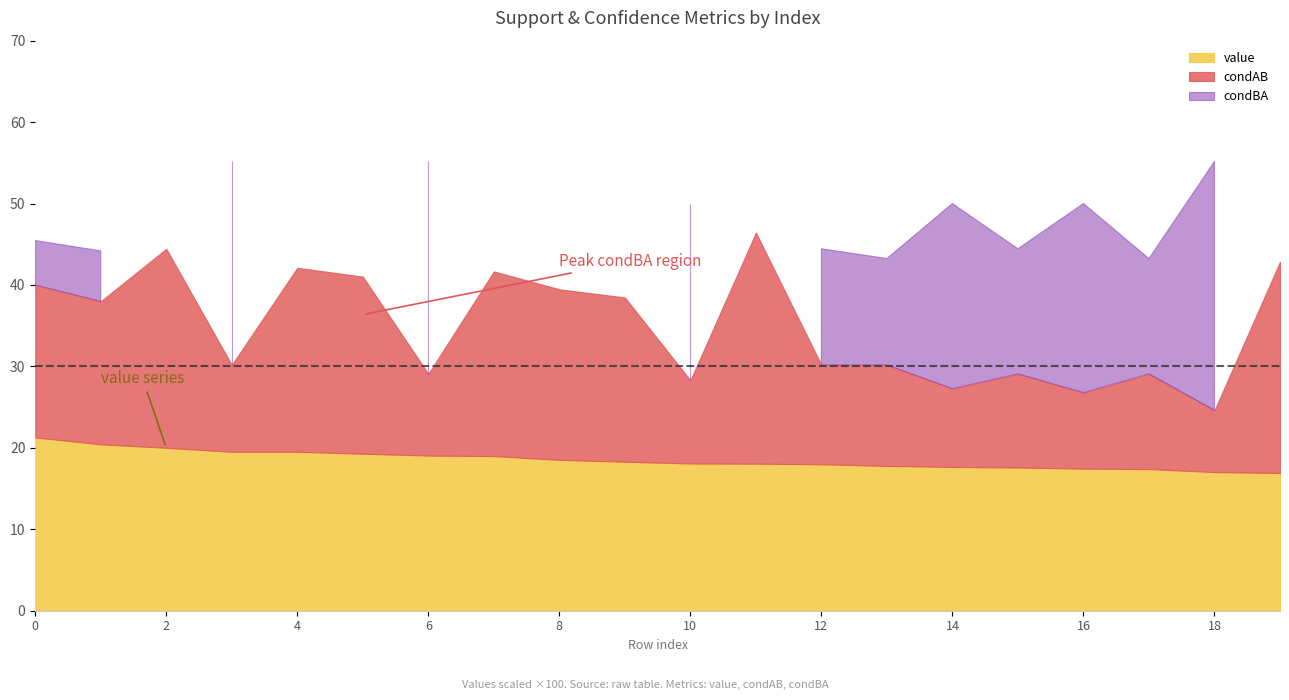

What are all the series names shown in the legend?

value, condAB, condBA